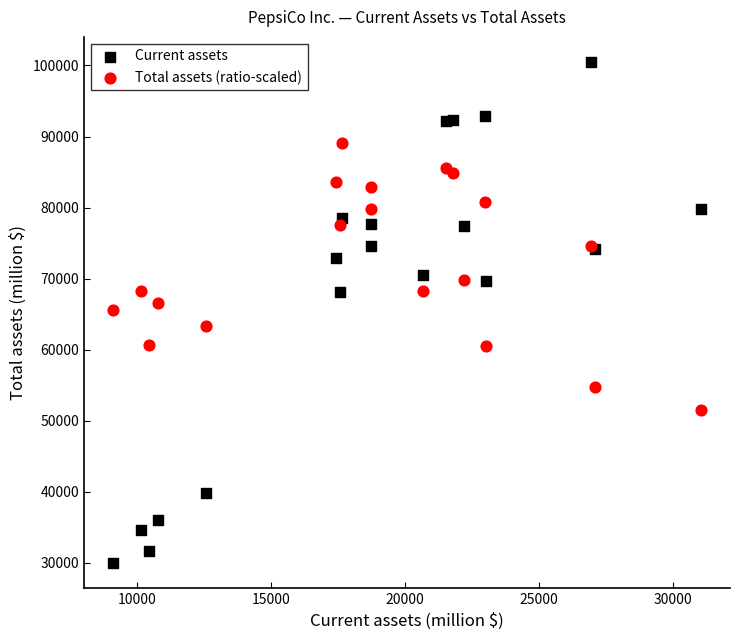

Which series has the largest Y range (max minus min)?

Current assets